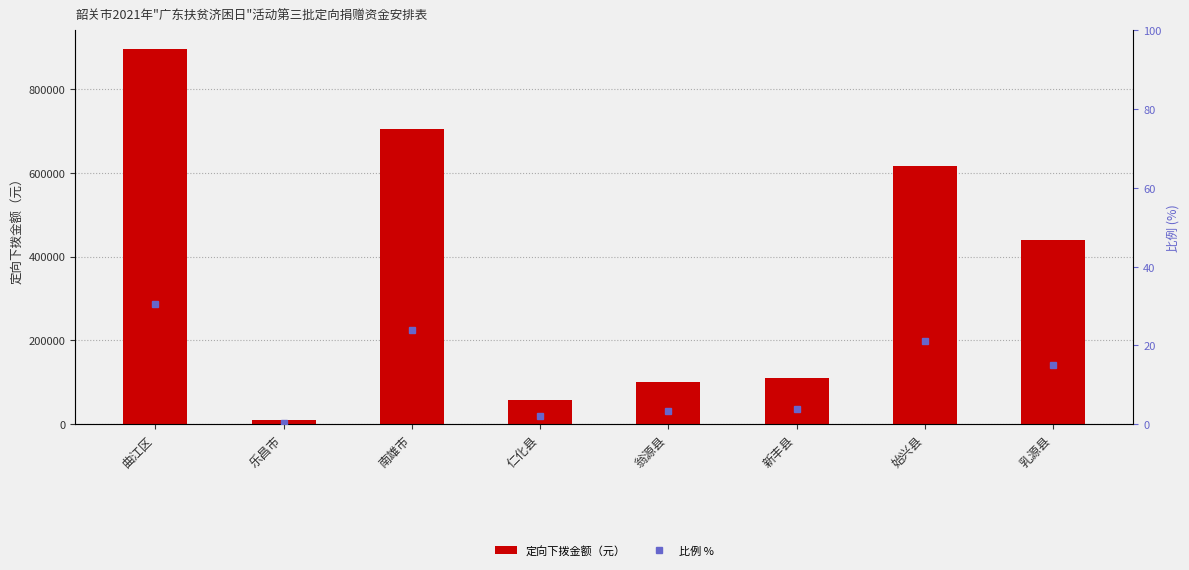

What is the difference between the highest and lowest values at 乐昌市?

9799.7